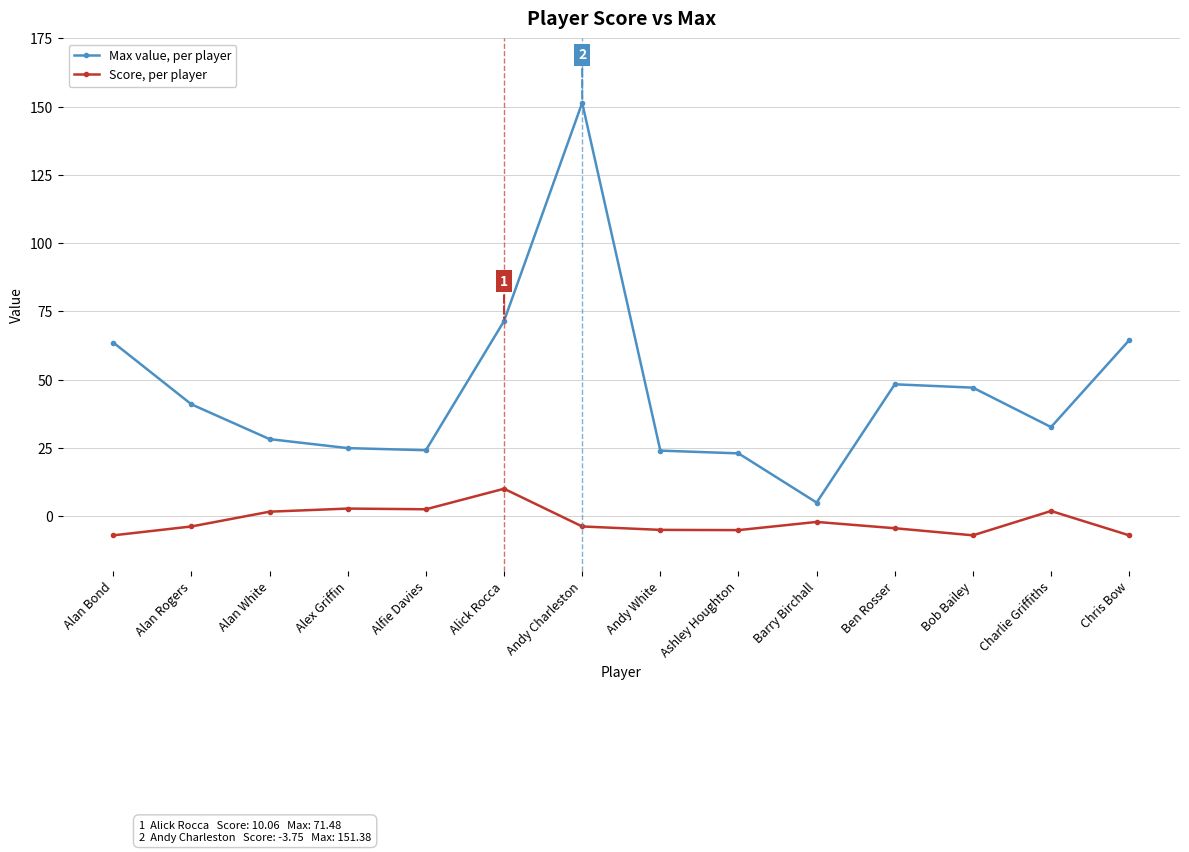

Which series has the largest total across all categories?

Max value, per player